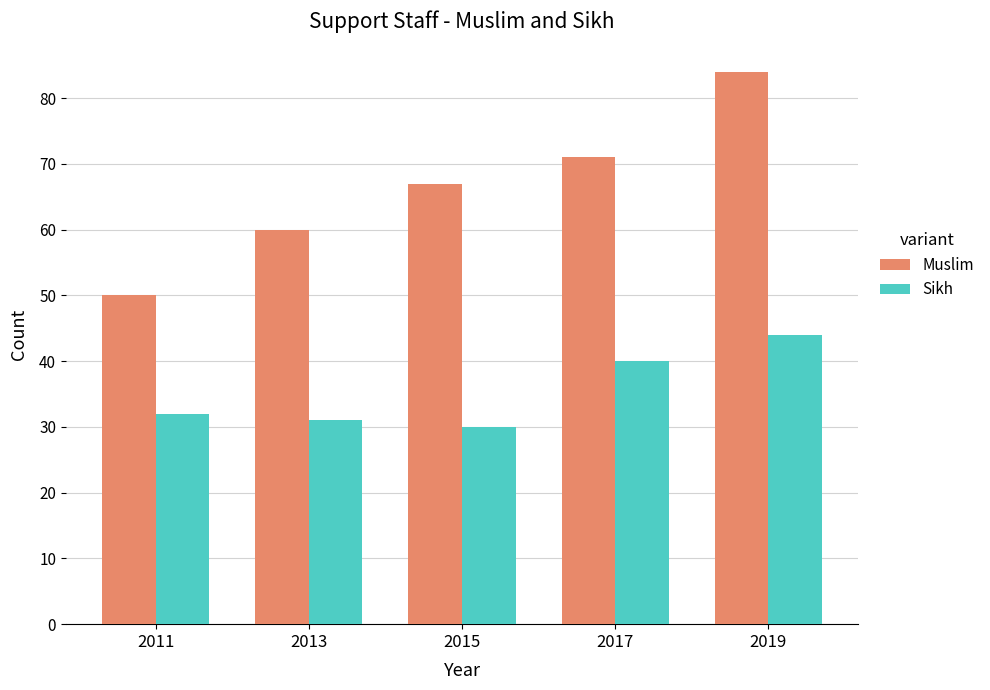

What is the sum of all Muslim values?

332